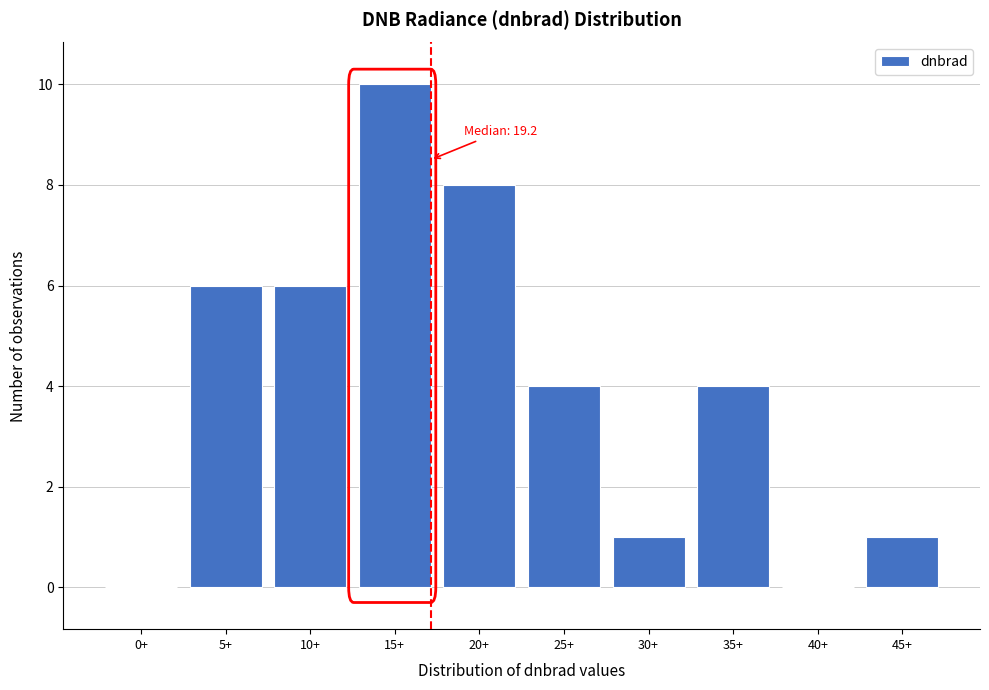

Reading right to left, transcribe all the data shown in this chart.

45+=1	40+=0	35+=4	30+=1	25+=4	20+=8	15+=10	10+=6	5+=6	0+=0